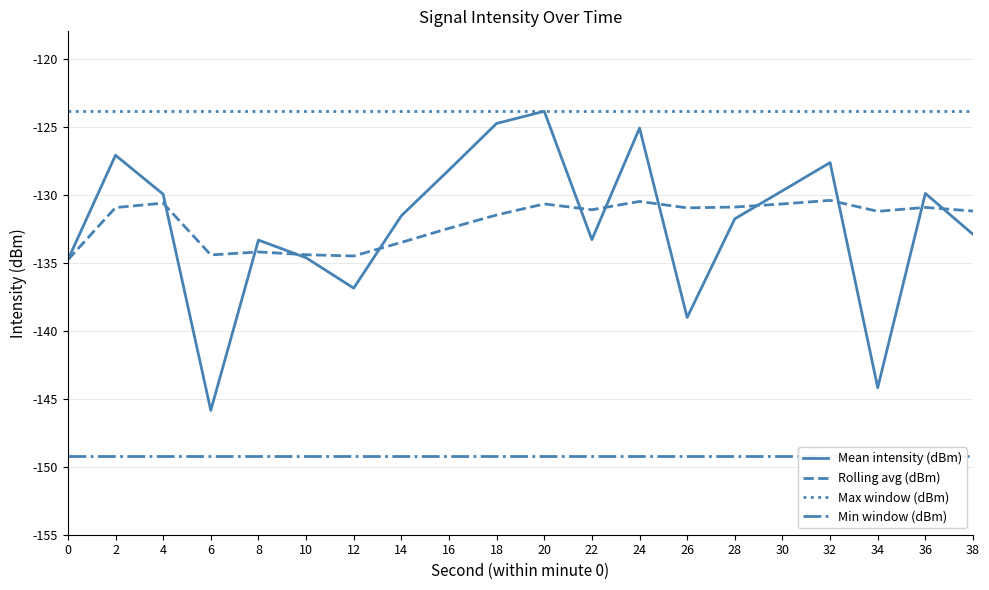

Read the Mean intensity (dBm) value at 14.

-131.6